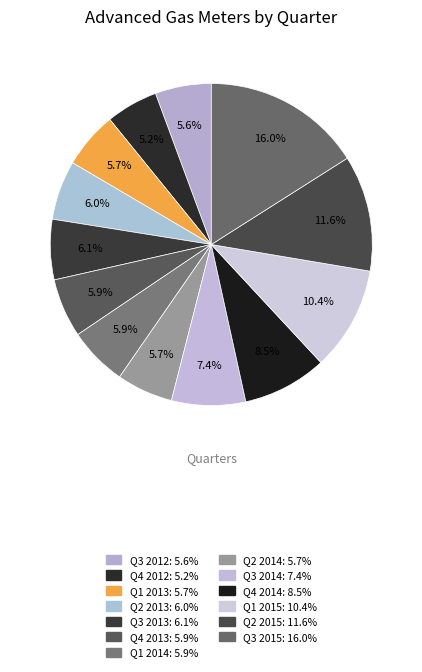

Which category has the smallest portion of the pie?

Q4 2012